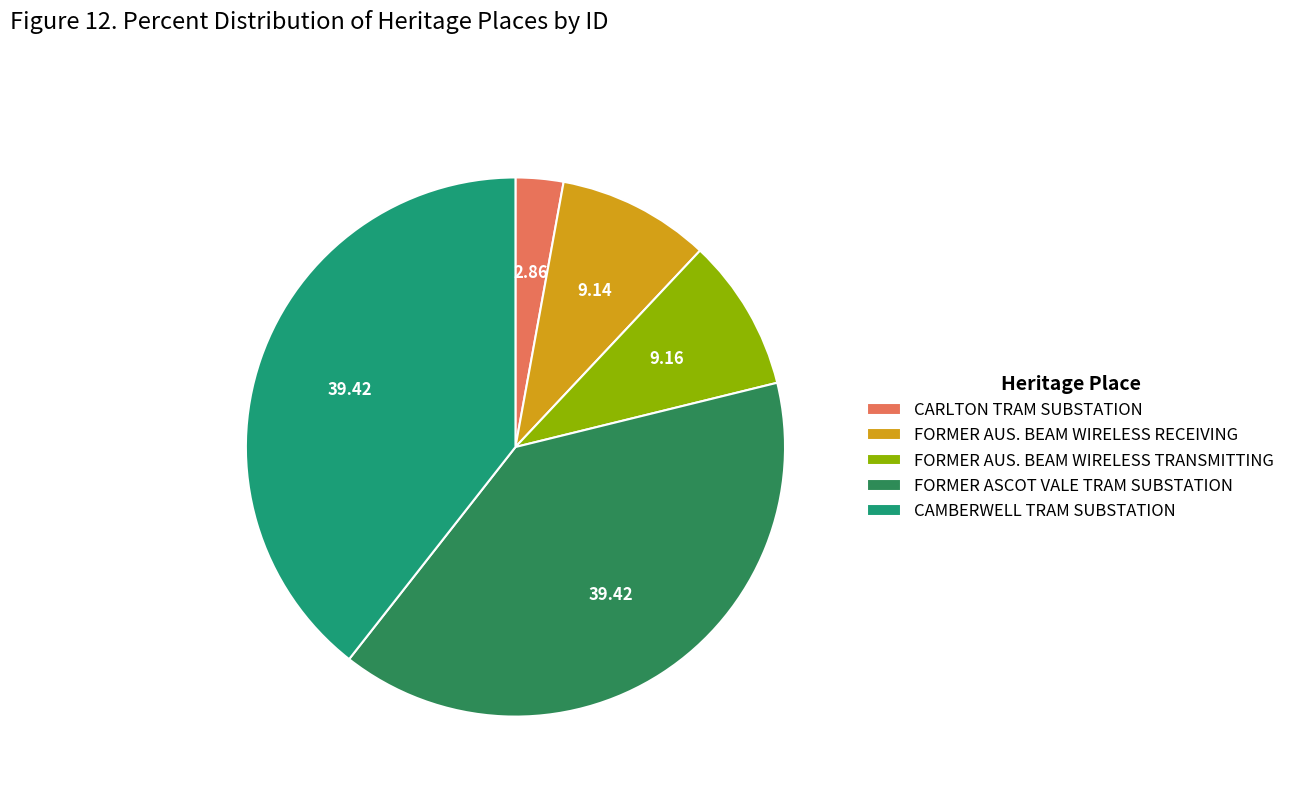

Do CAMBERWELL TRAM SUBSTATION and FORMER AUS. BEAM WIRELESS TRANSMITTING together represent more than half of the pie?

No